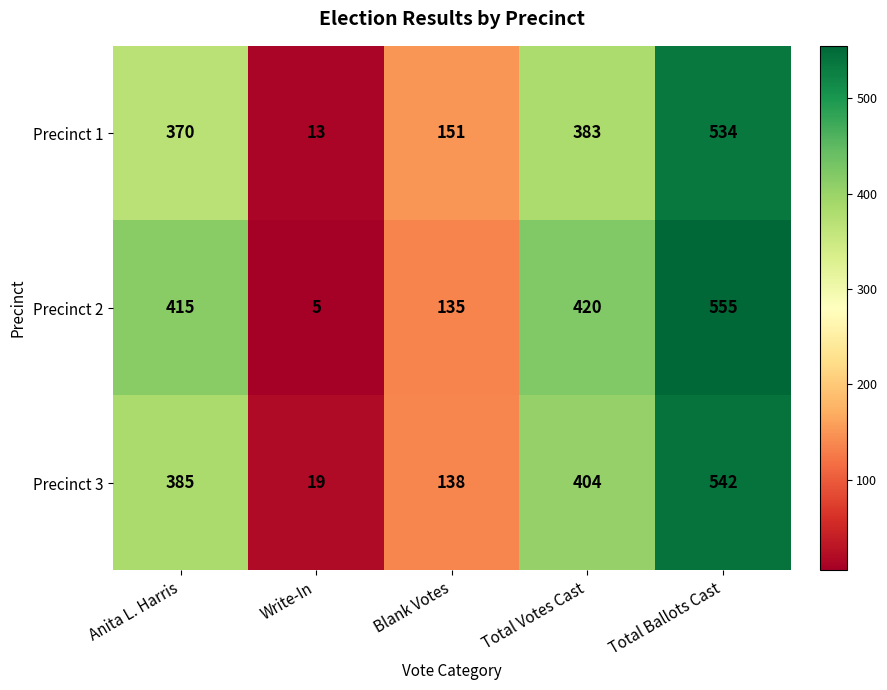

Which category has the lowest value in the Precinct 2 series?

Write-In